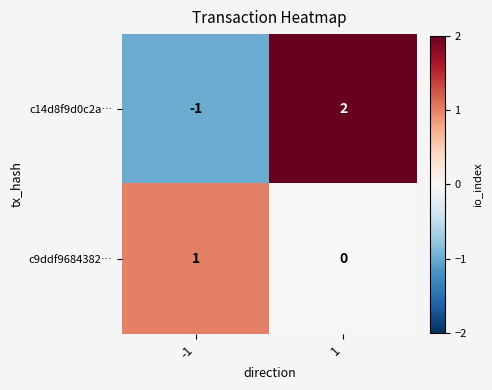

What is the difference between the c14d8f9d0c2a… values at -1 and 1?

3